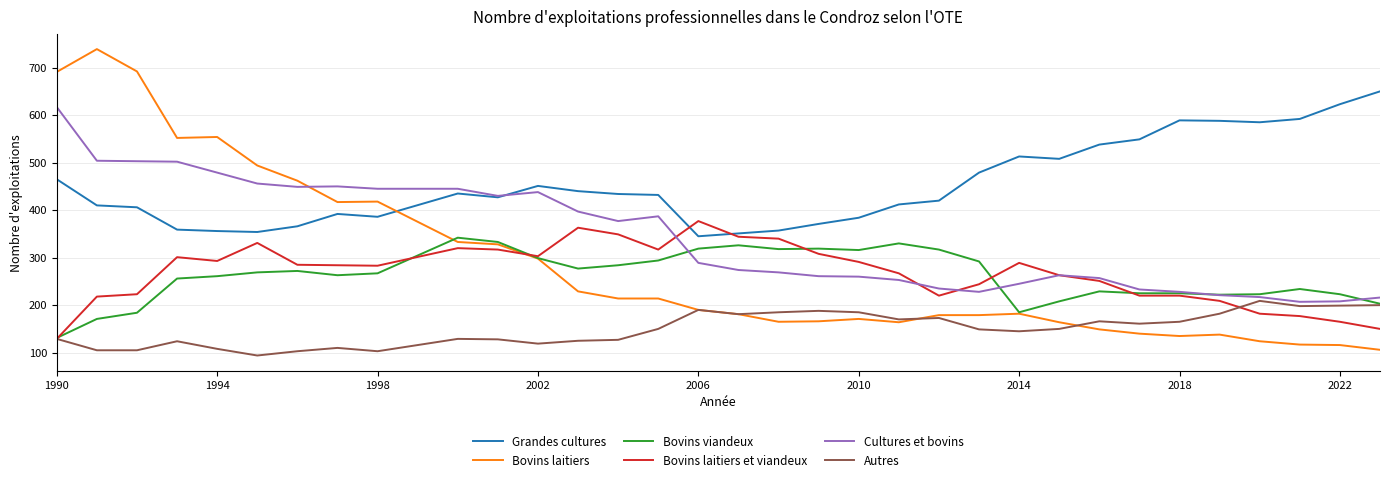

Rank the series by their maximum value, from lowest to highest.

Autres, Bovins viandeux, Bovins laitiers et viandeux, Cultures et bovins, Grandes cultures, Bovins laitiers